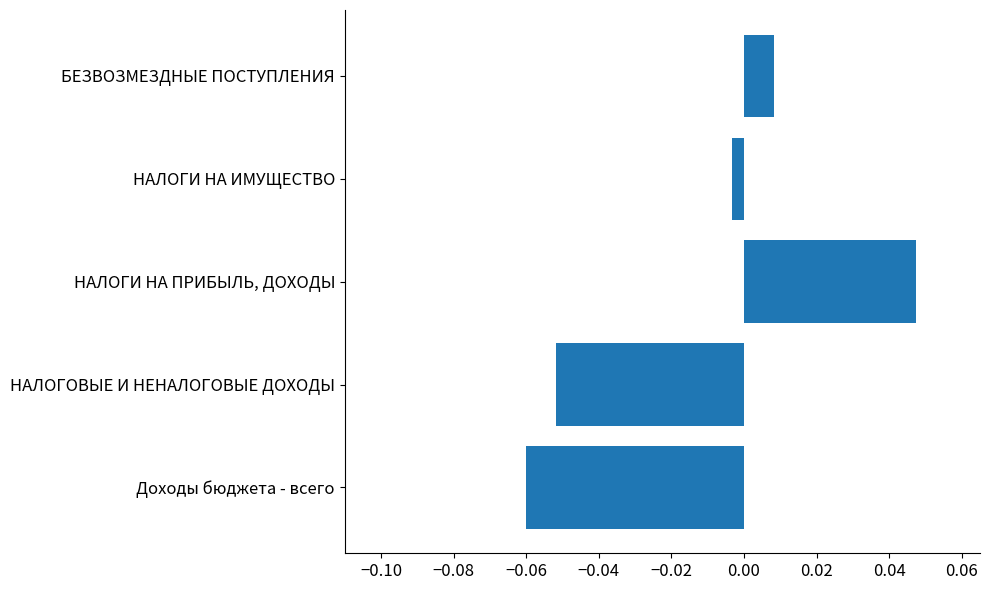

Where is the data nearest to the value 0?

НАЛОГИ НА ИМУЩЕСТВО